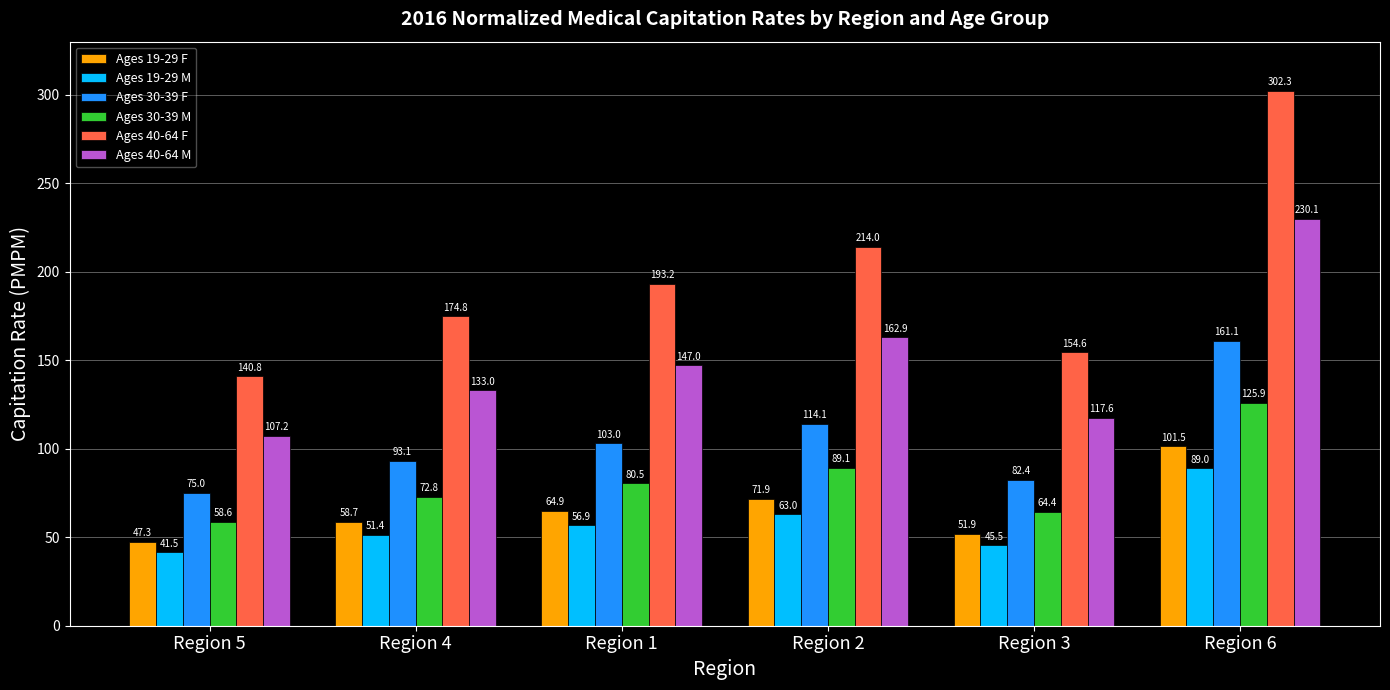

How many values in the Ages 19-29 M series are below 56?

3